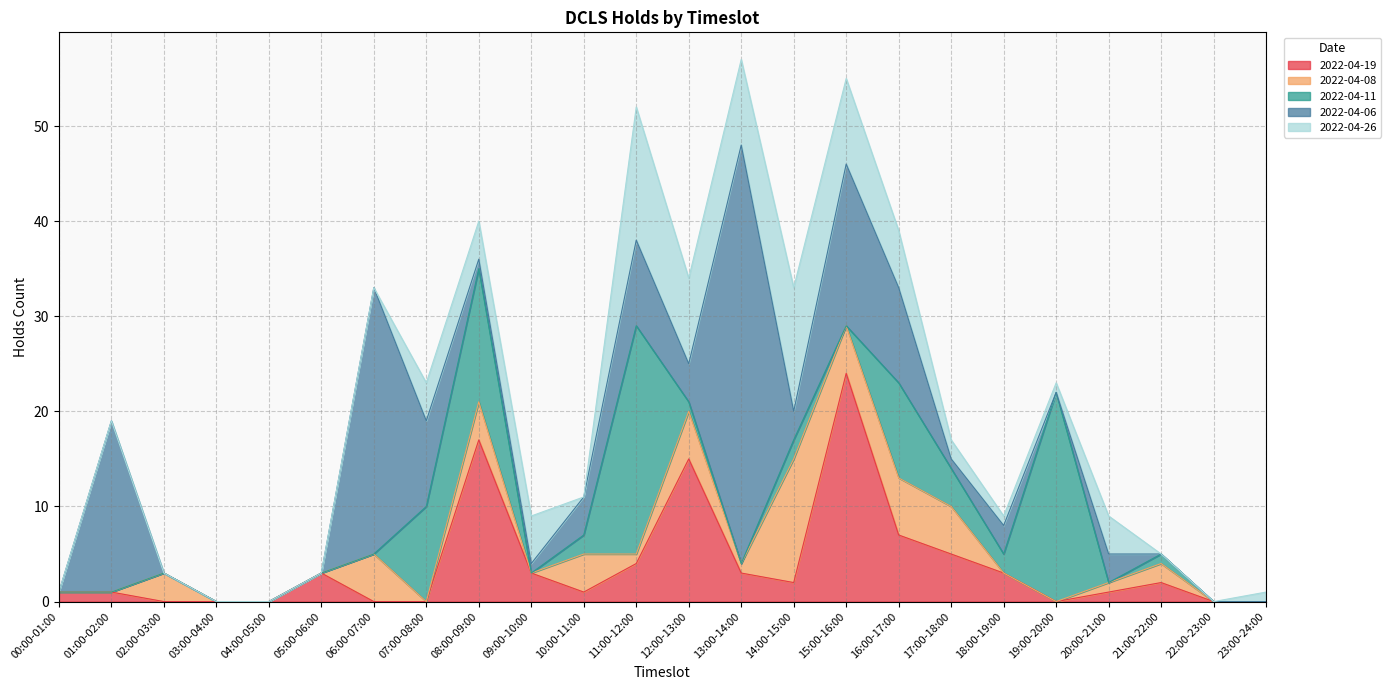

List the series in order of their peak value, highest first.

2022-04-06, 2022-04-19, 2022-04-11, 2022-04-26, 2022-04-08